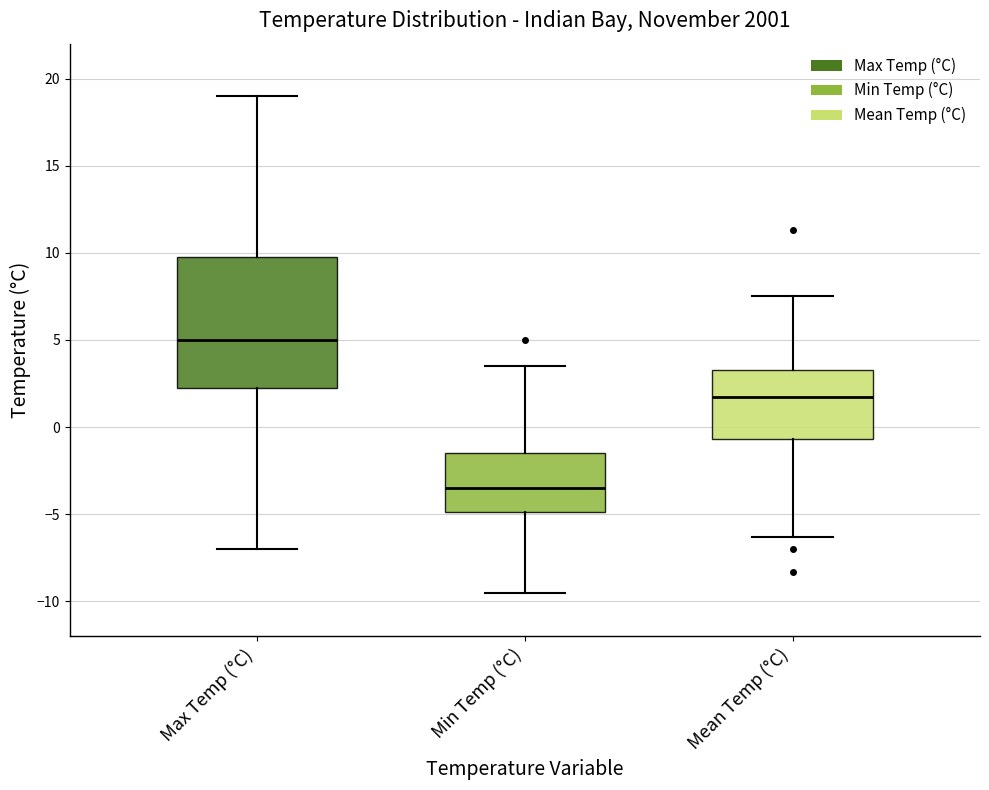

Reading left to right, transcribe this box plot: for each box, give where its median line is, the range the box spans, and where its two whiskers end, as read against the y-axis. The values are not printed on the chart, so give them approximately, as read against the axis.

Max Temp (°C): median 5.0, box 2.5 to 10.0, whiskers -7.0 to 19.0
Min Temp (°C): median -3.5, box -5.0 to -1.5, whiskers -9.5 to 3.5
Mean Temp (°C): median 2.0, box -0.5 to 3.5, whiskers -6.5 to 7.5